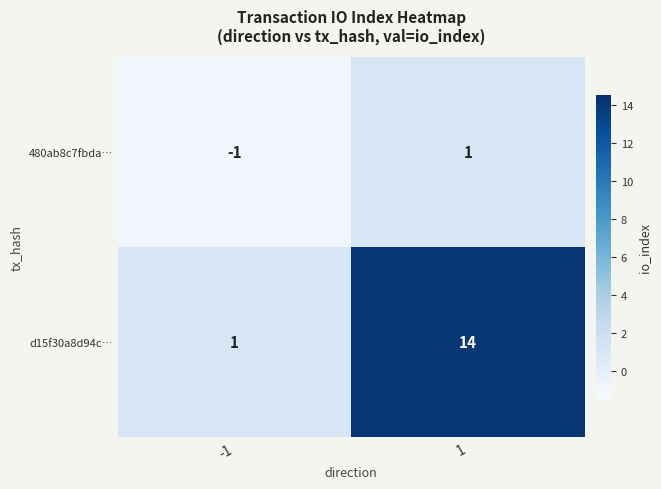

What is the sum of all d15f30a8d94c… values?

15